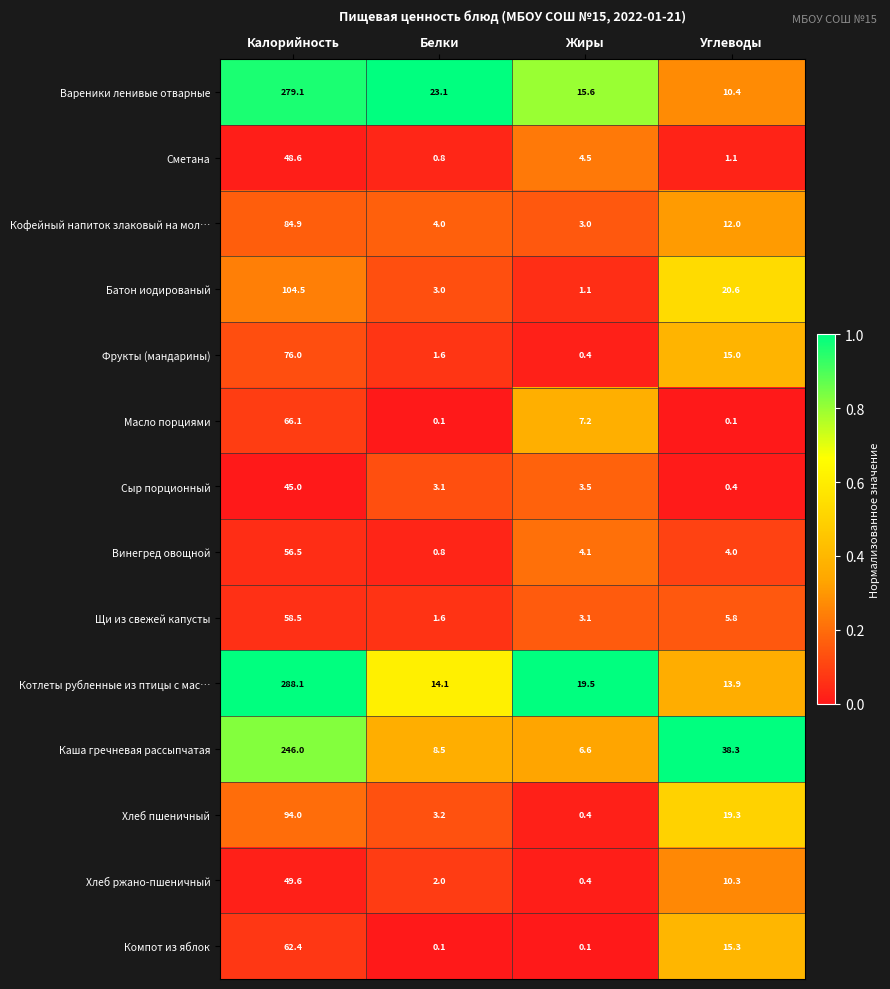

Is it true that Компот из яблок equals 0.1 at Белки?

True